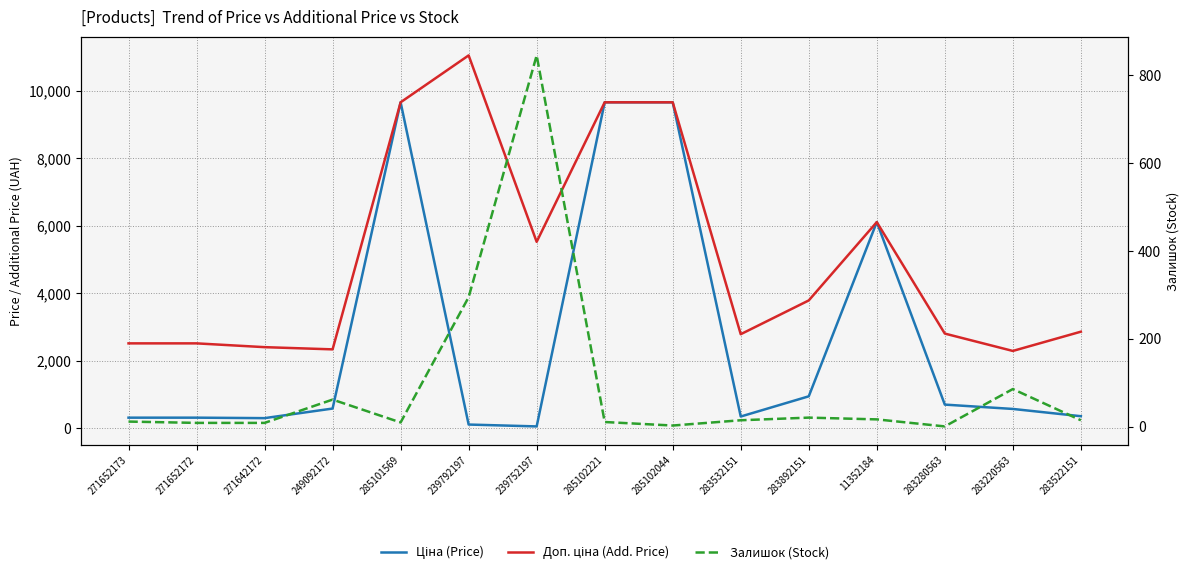

Which series has the widest spread of values?

Ціна (Price)